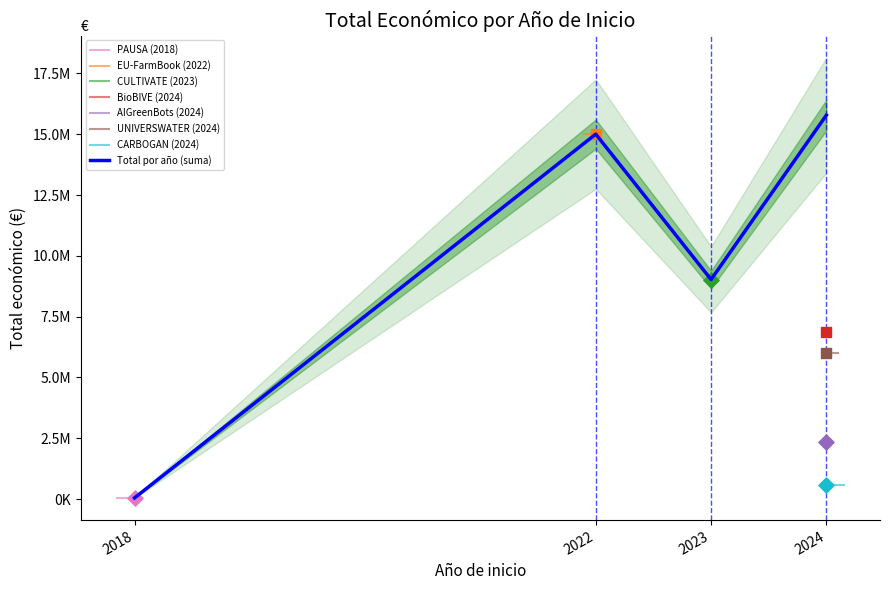

What is the change in value from 2022 to 2018?

-14956053